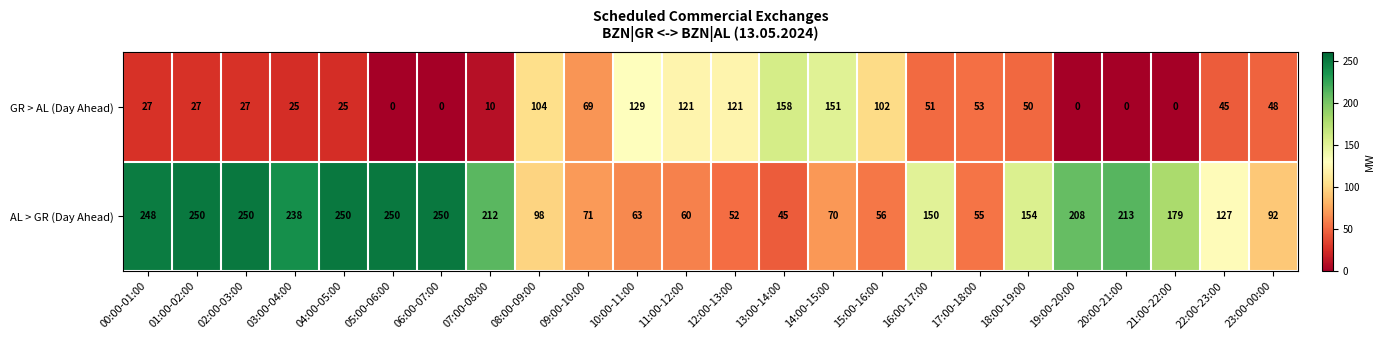

Which series has the largest range (max minus min)?

AL > GR (Day Ahead)